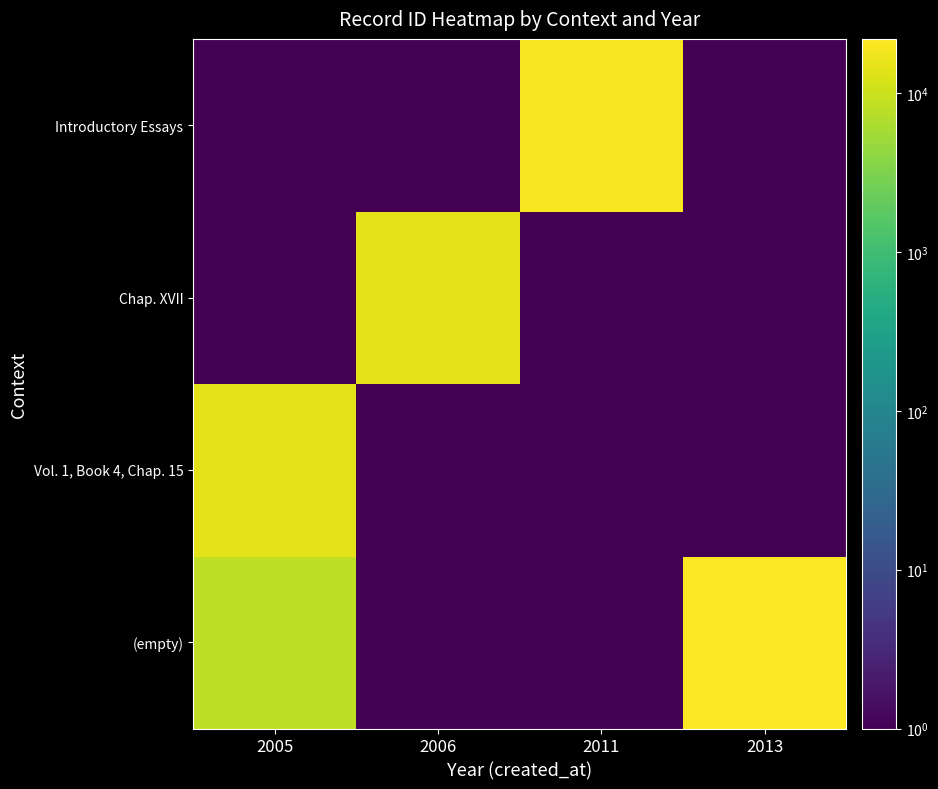

What is the total value across all series at 2005?

23058.2